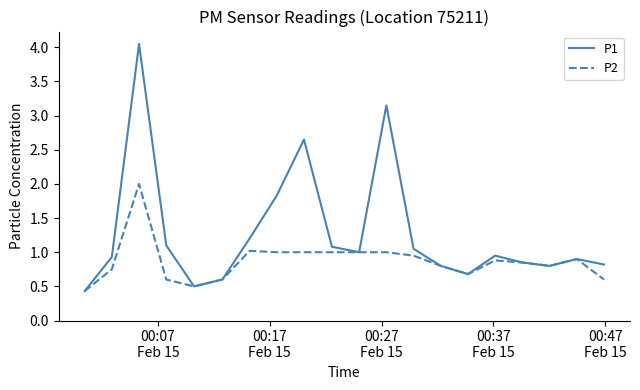

Rank the series by their maximum value, from highest to lowest.

P1, P2